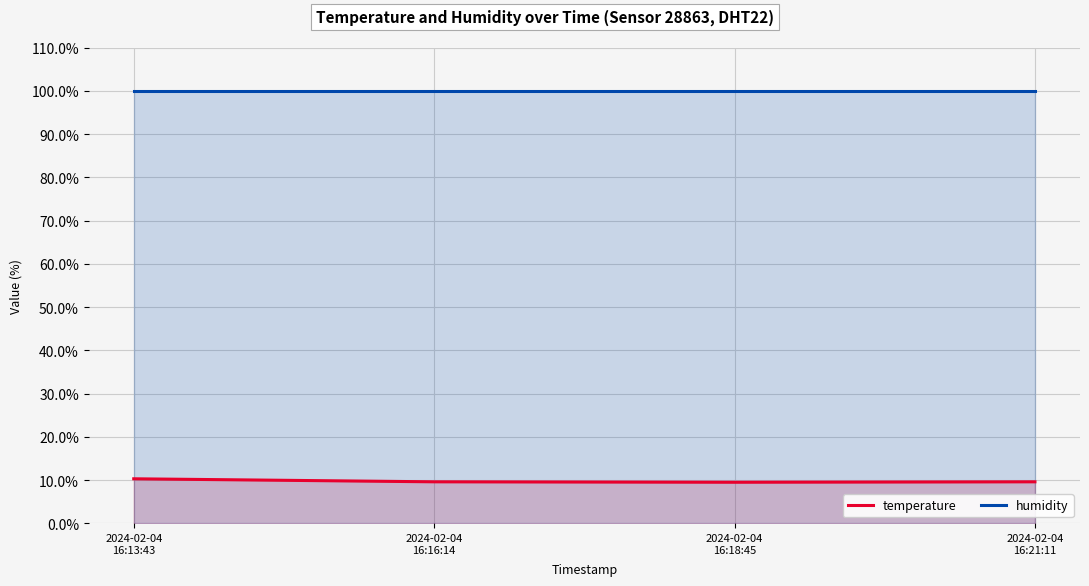

What is the label of the 2nd point from the right?

2024-02-04
16:18:45